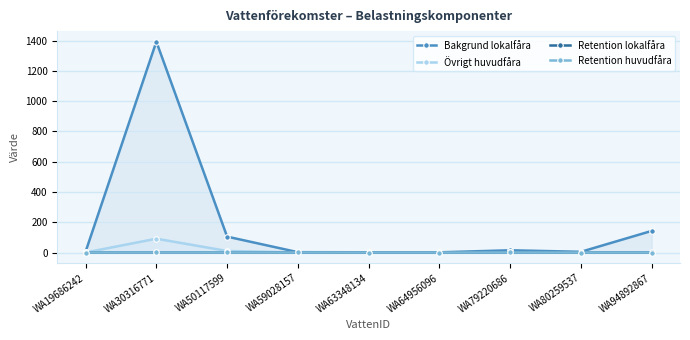

What are all the series names shown in the legend?

Bakgrund lokalfåra, Övrigt huvudfåra, Retention lokalfåra, Retention huvudfåra